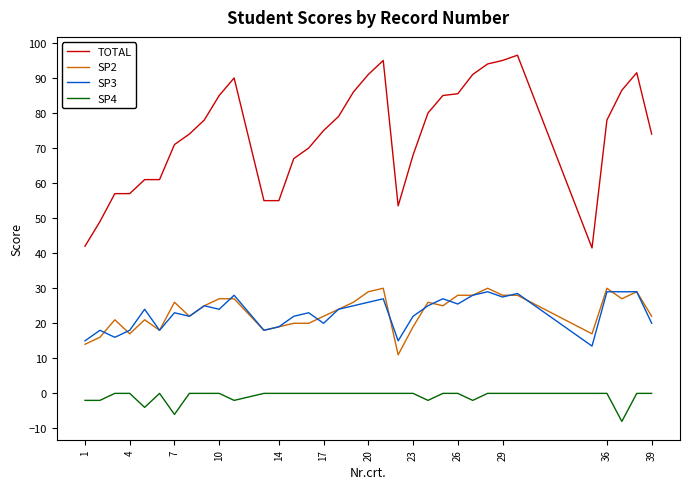

True or false: TOTAL and SP4 intersect in this chart.

False